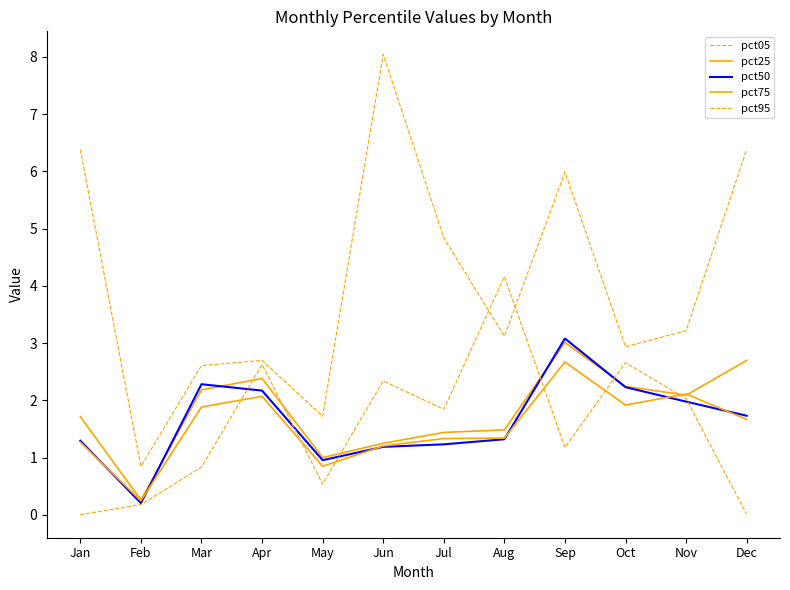

The value of pct05 at Aug is 3.1. True or false?

True